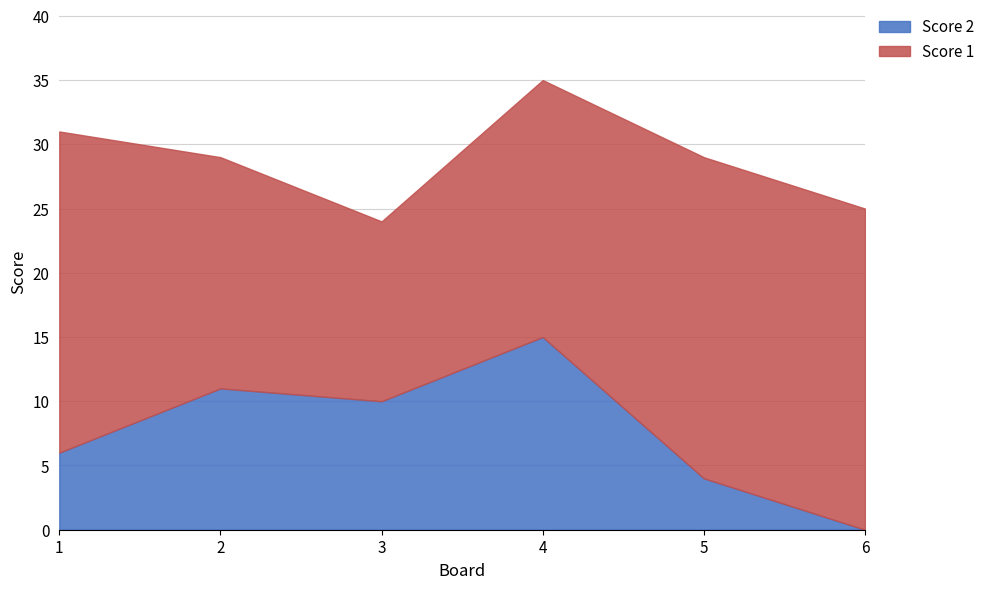

Which label corresponds to the smallest value in the chart?

6